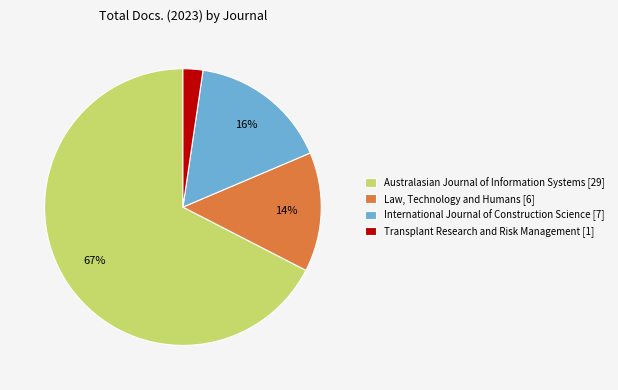

Which has a higher value, Law, Technology and Humans [6] or Transplant Research and Risk Management [1]?

Law, Technology and Humans [6]